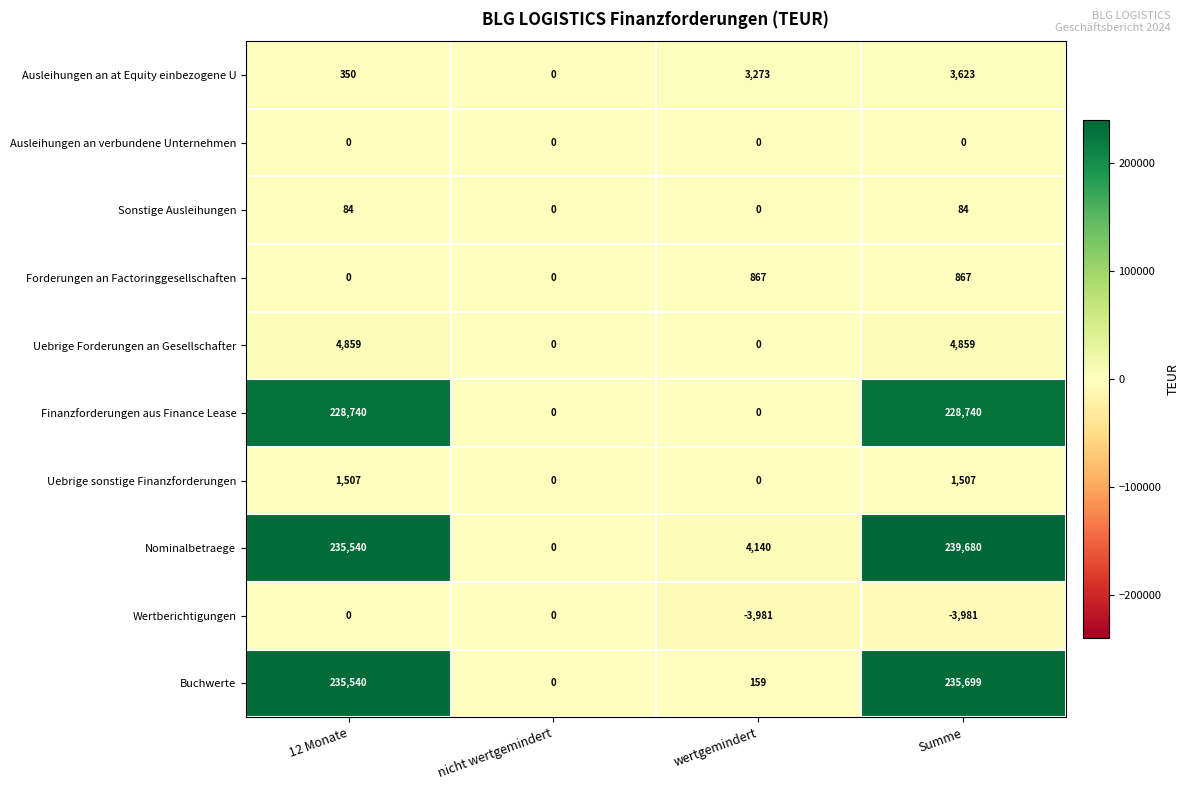

What is the difference between the highest and lowest values at Summe?

243661